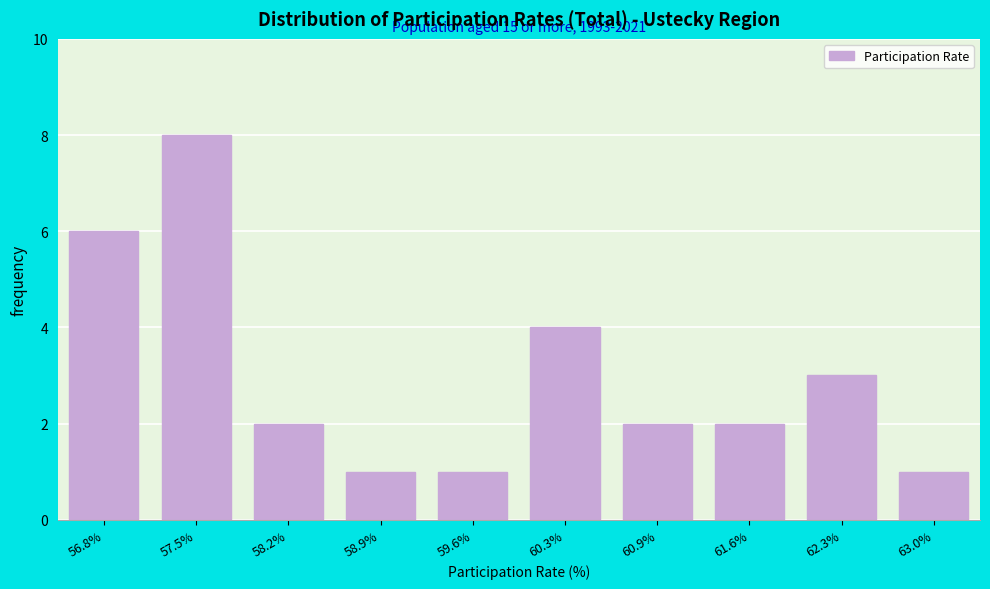

Reading left to right, extract all data points from this chart.

6	8	2	1	1	4	2	2	3	1